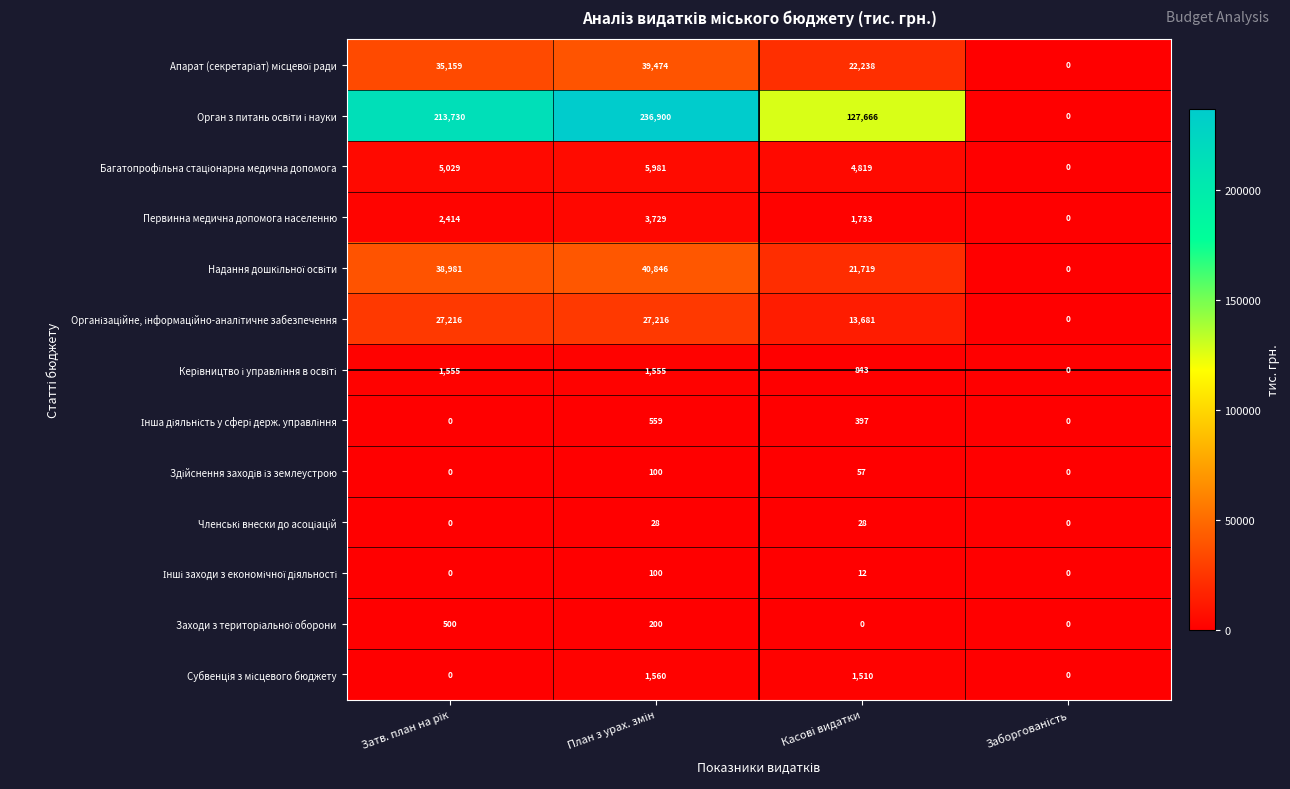

At how many categories does at least one series exceed 87669?

3